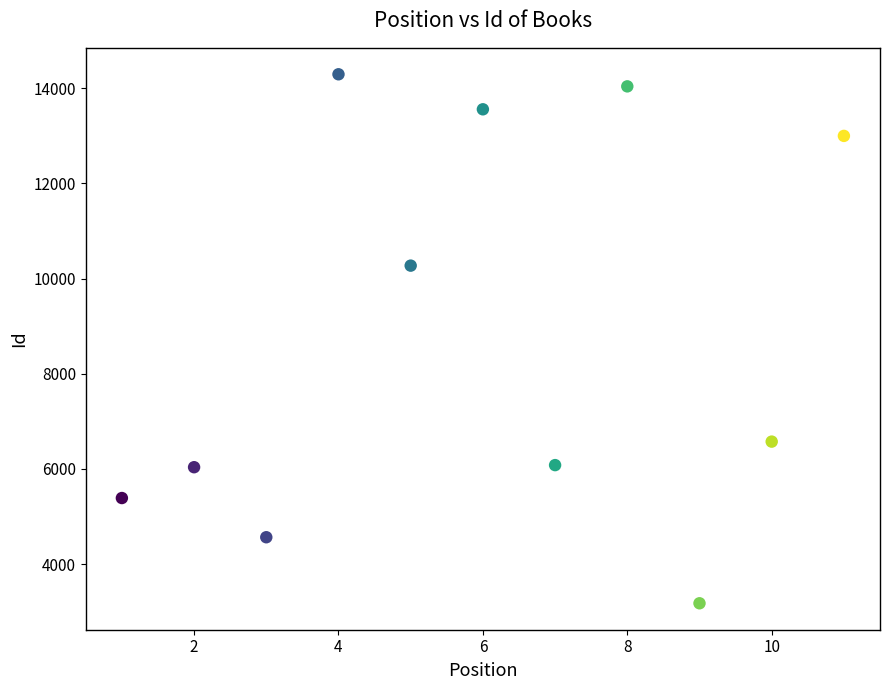

What is the average X value?

6